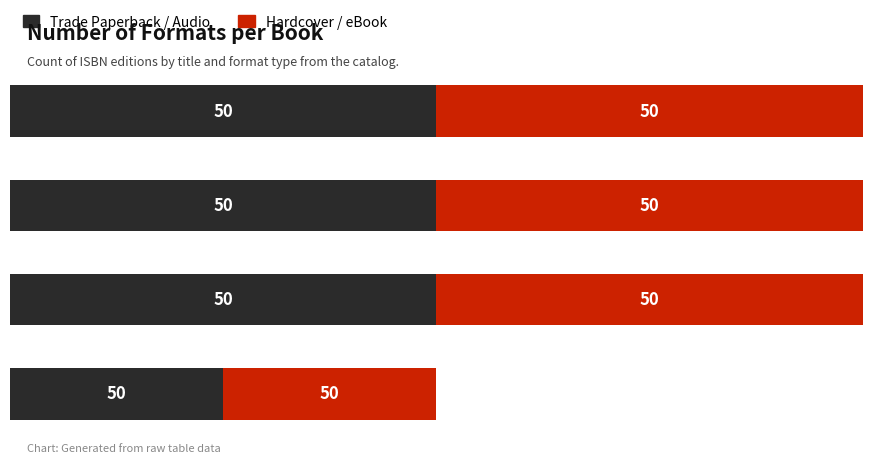

What are all the series names shown in the legend?

Trade Paperback / Audio, Hardcover / eBook